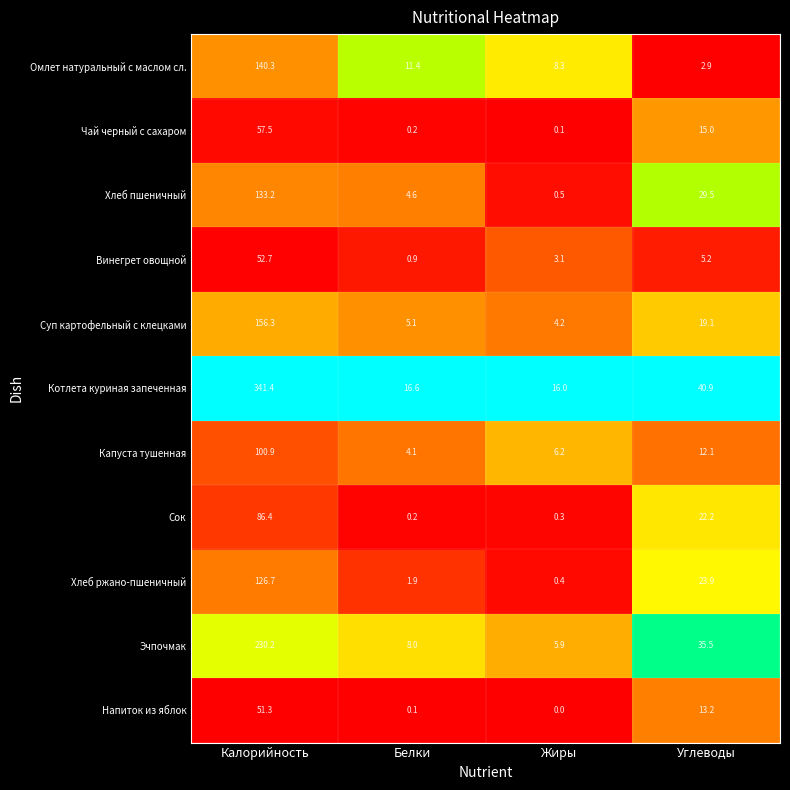

At Жиры, list the series in order from smallest to largest.

Напиток из яблок, Чай черный с сахаром, Сок, Хлеб ржано-пшеничный, Хлеб пшеничный, Винегрет овощной, Суп картофельный с клецками, Эчпочмак, Капуста тушенная, Омлет натуральный с маслом сл., Котлета куриная запеченная